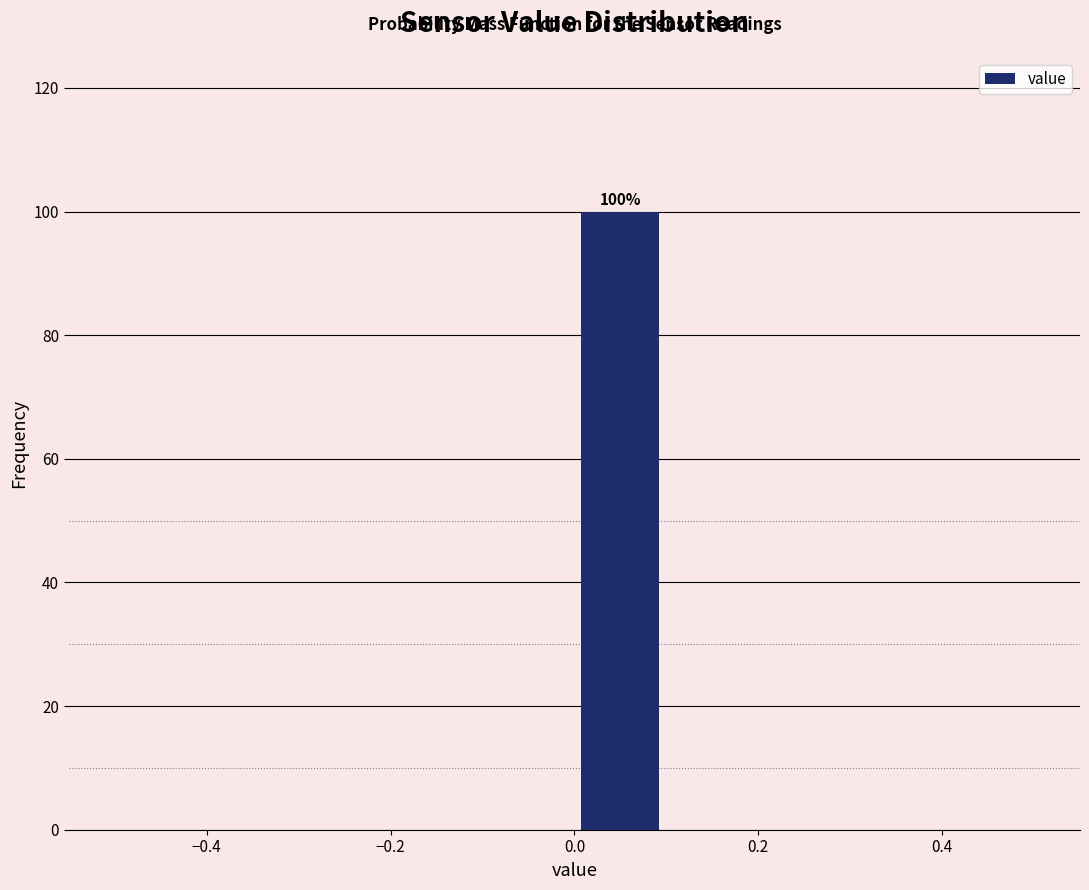

Over which range of the x-axis is the bar tallest?

0.0 to 0.1